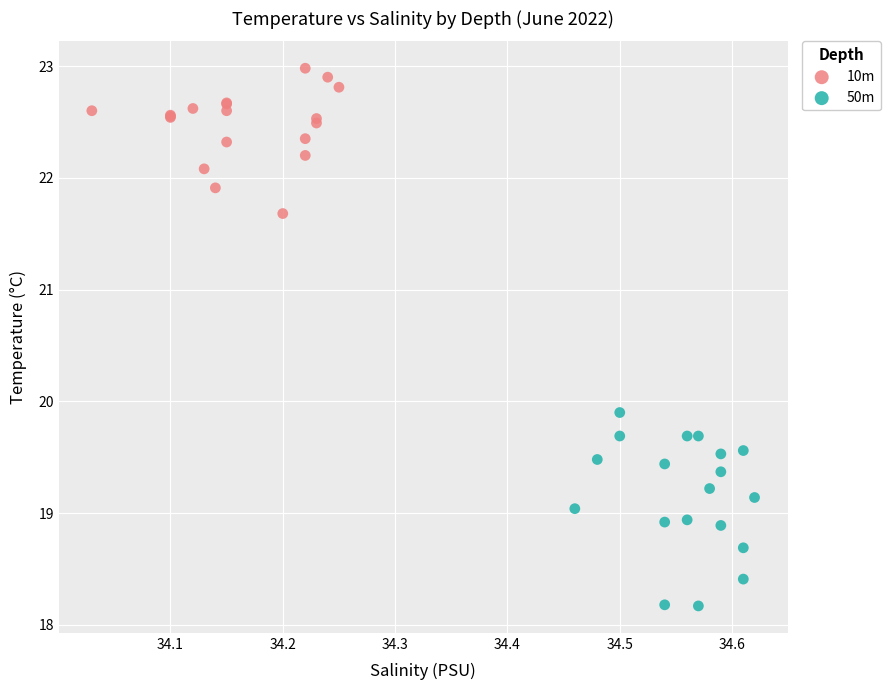

Which series has the widest spread of Y values?

50m